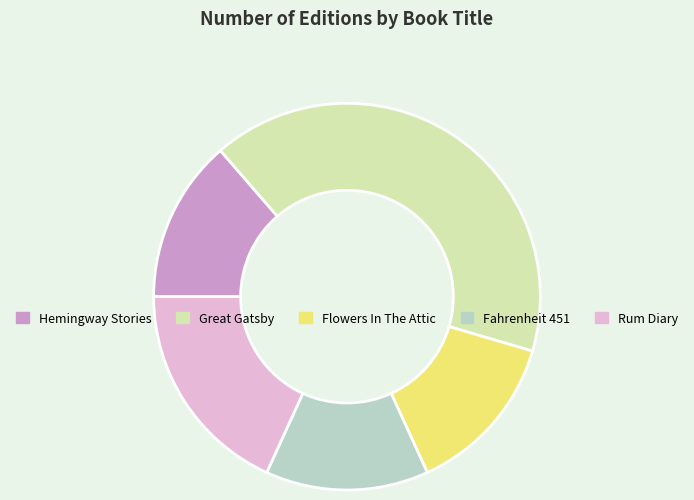

True or false: Flowers In The Attic accounts for 7% of the total.

False